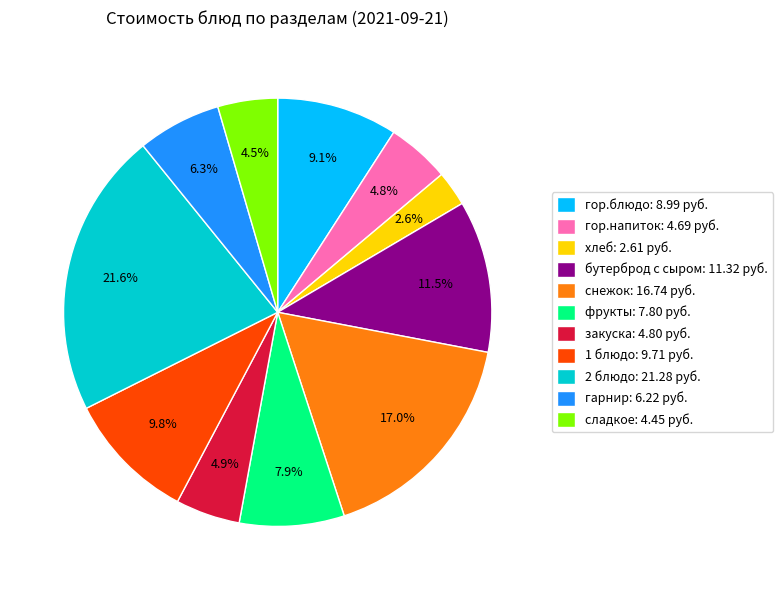

To the nearest percent, what is the average slice percentage?

9%